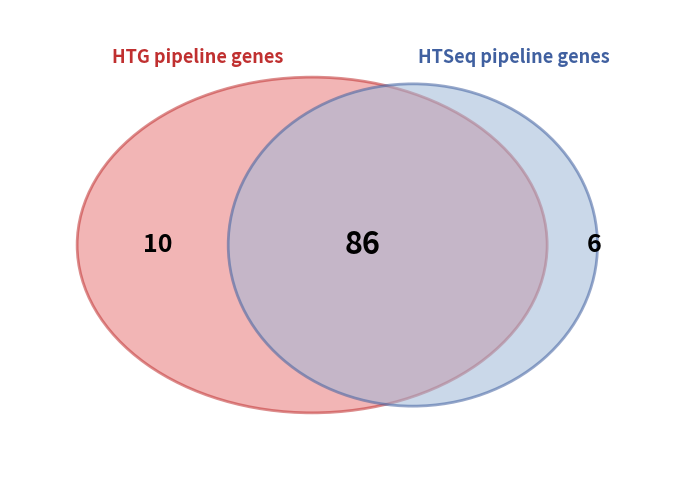

Does any single category account for the majority?

Yes